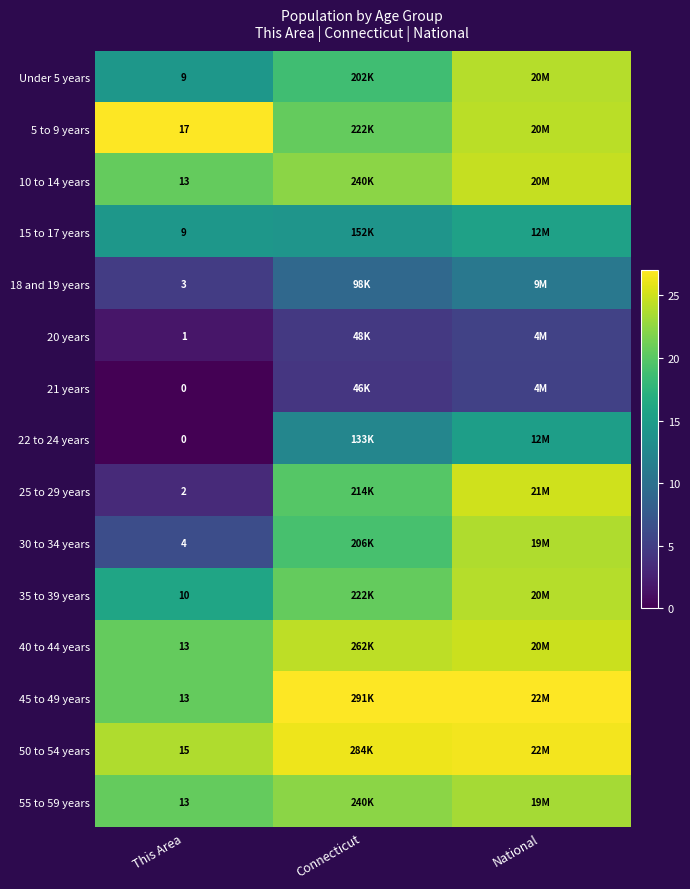

Is the value of 21 years at National greater than the value of 20 years at Connecticut?

Yes